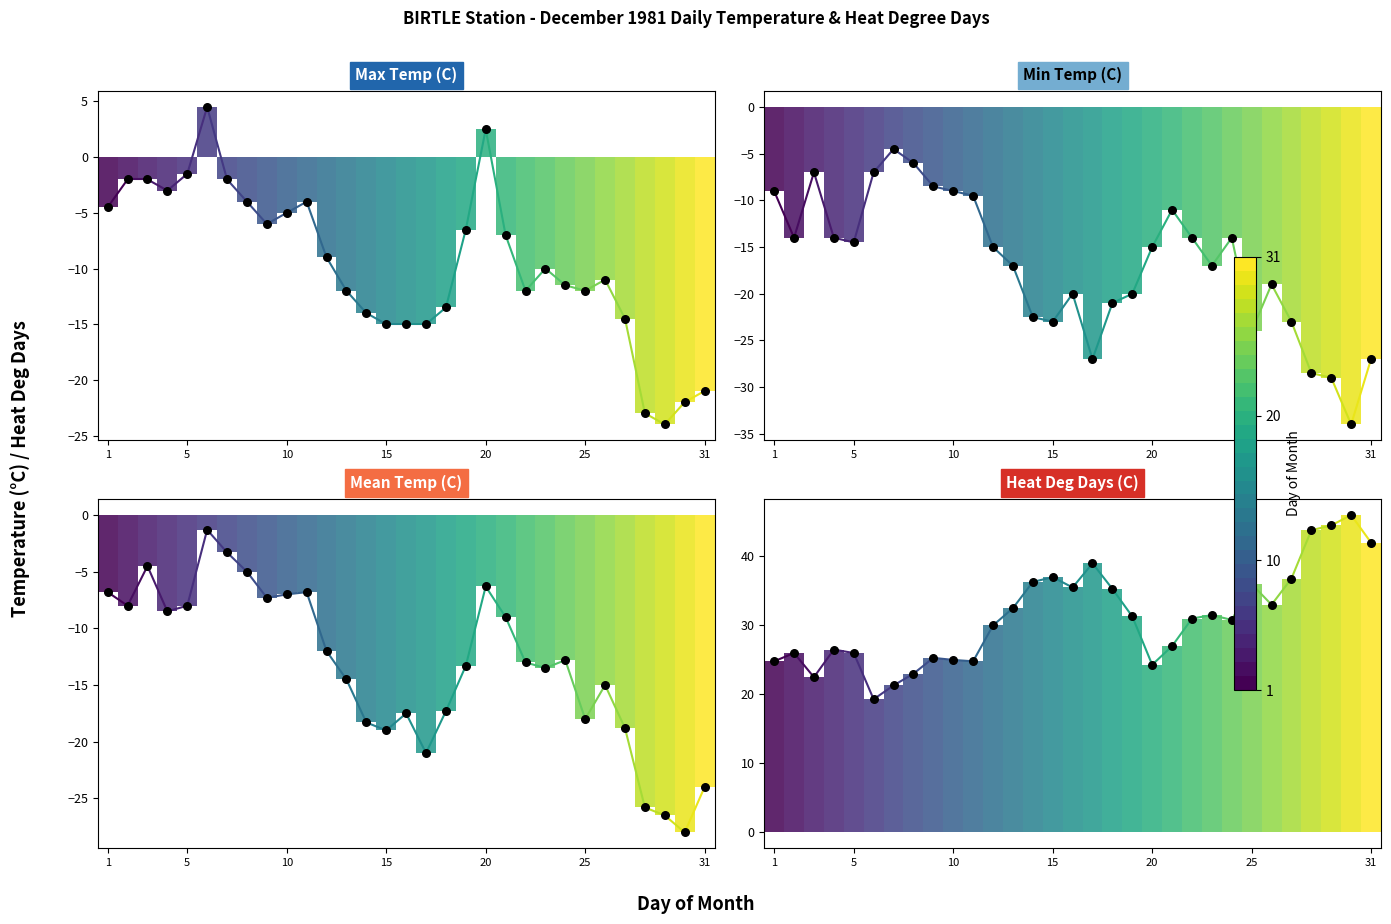

What are all the series names shown in the legend?

Max Temp (C), Min Temp (C), Mean Temp (C), Heat Deg Days (C)